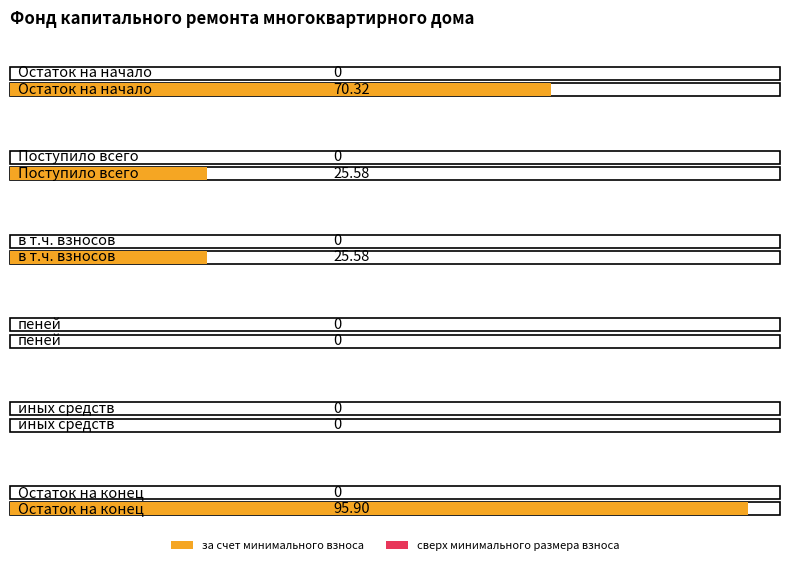

Reading left to right, extract all data points from this chart.

за счет минимального взноса: 70.3	25.6	25.6	0.0	0.0	95.9
сверх минимального размера взноса: 0.0	0.0	0.0	0.0	0.0	0.0